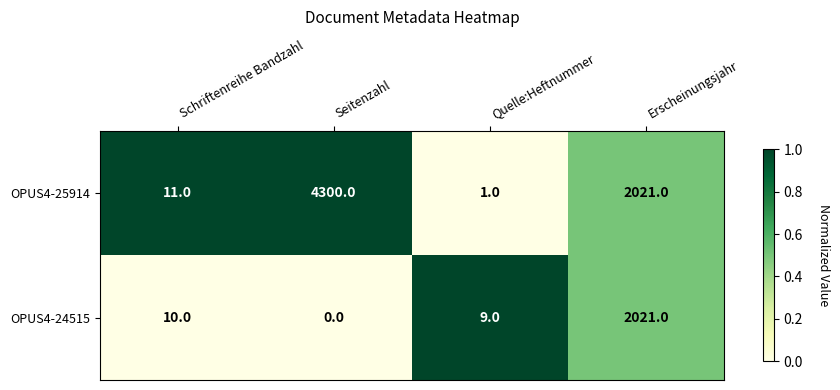

What is the maximum value for OPUS4-24515?

2021